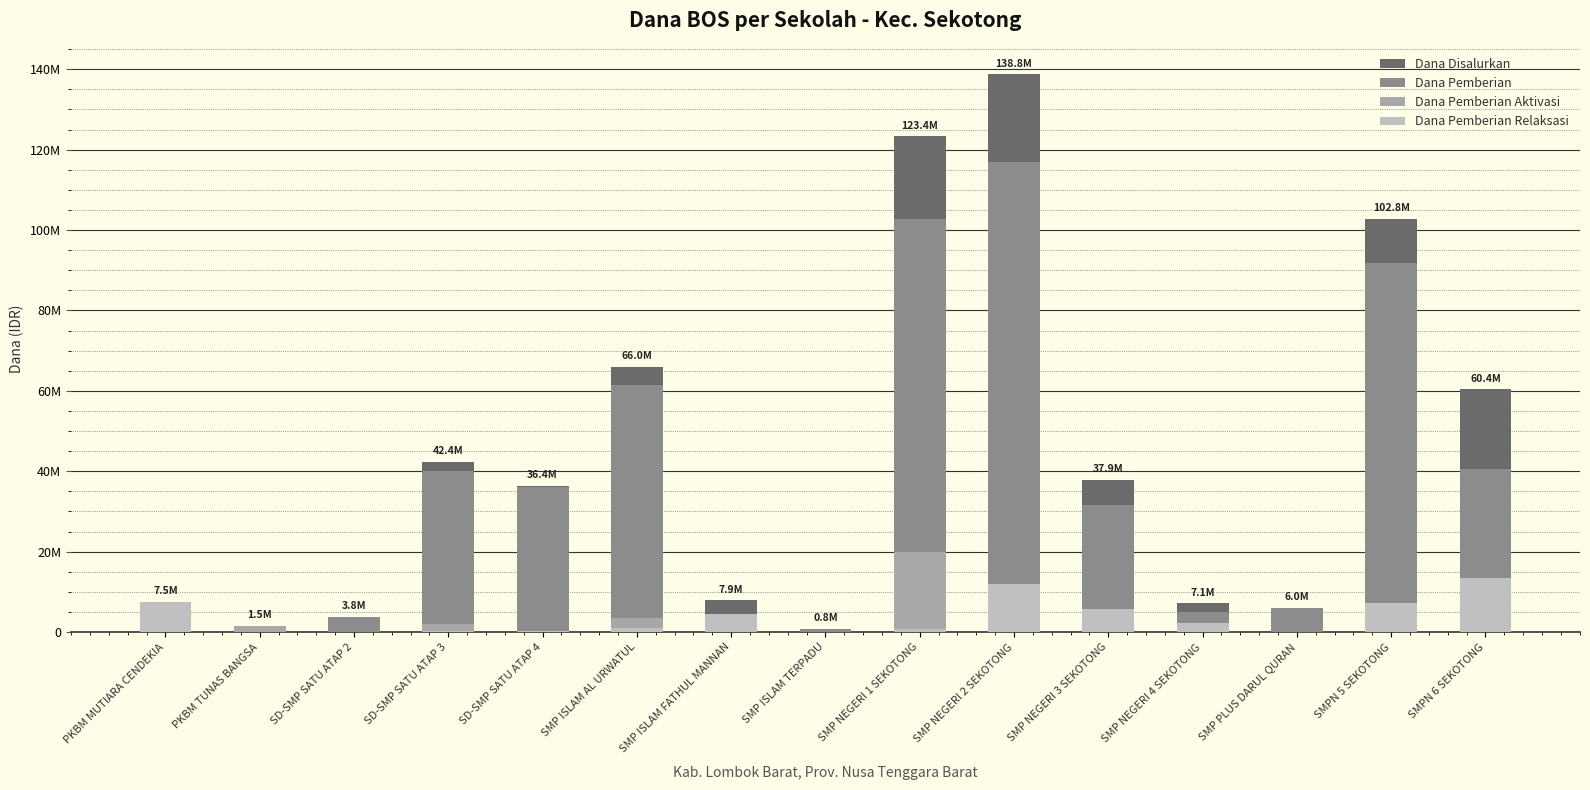

What is the maximum value shown in the chart?

138750000